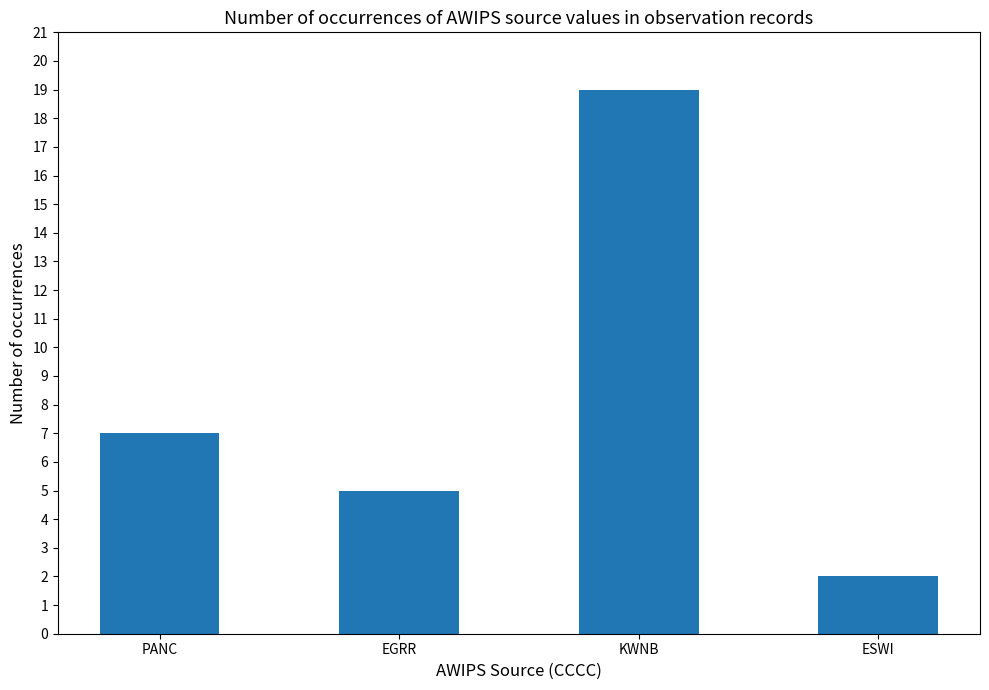

What is the label of the 2nd bar from the right?

KWNB